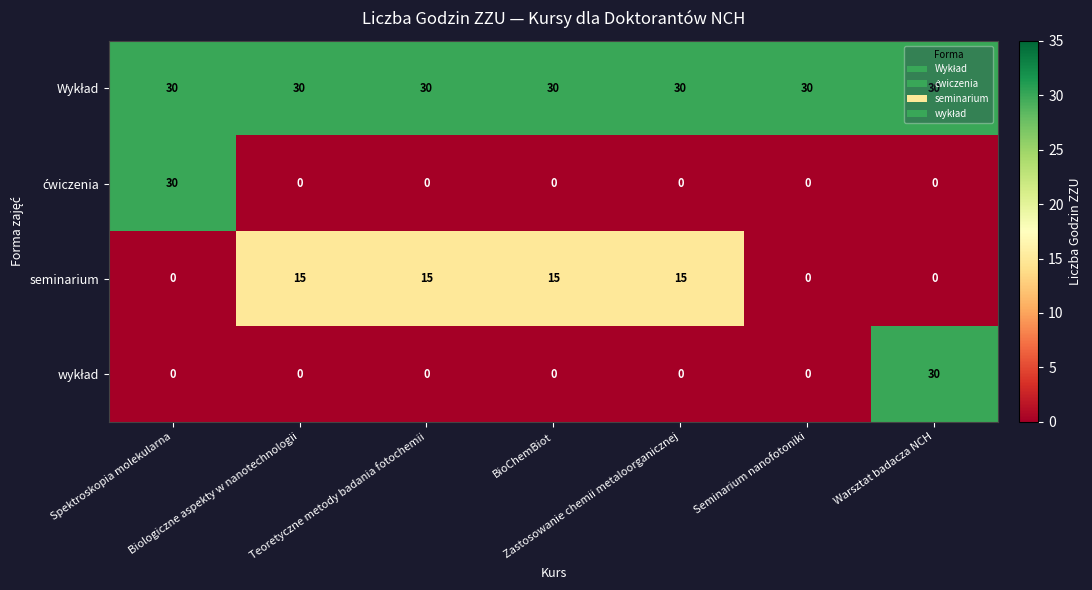

What is the difference between the highest and lowest values at Seminarium nanofotoniki?

30